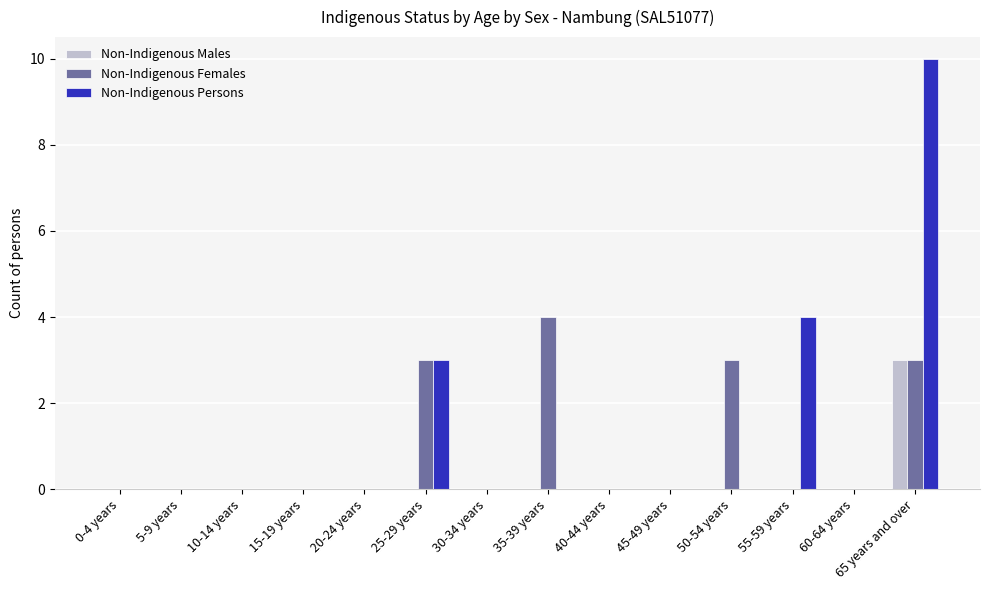

Is it true that Non-Indigenous Females equals 2 at 15-19 years?

False